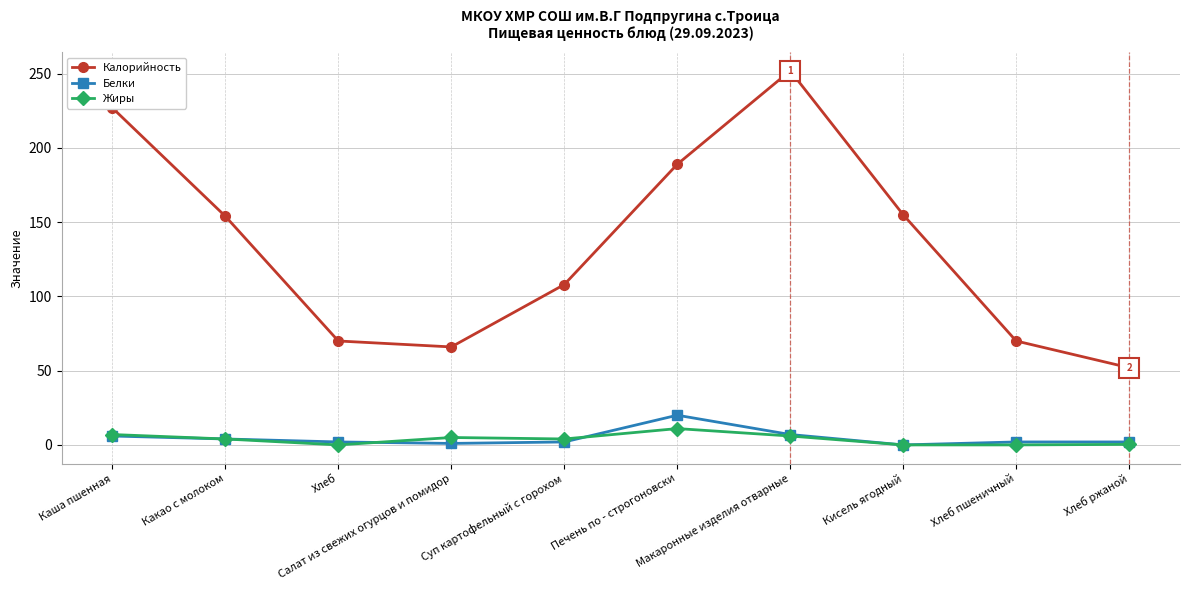

Read the Калорийность value at Хлеб ржаной.

52.0